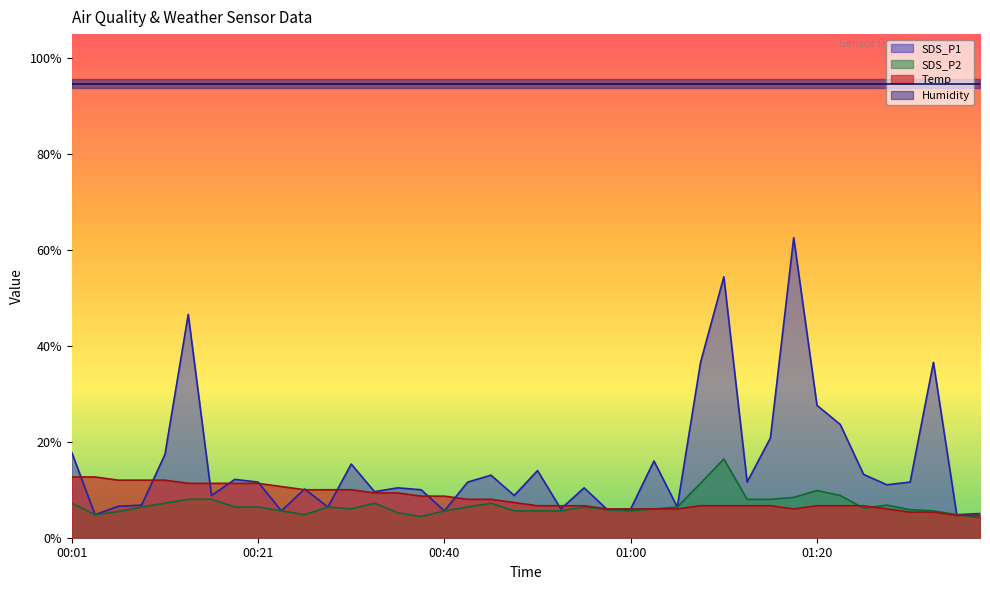

How many times do Temp and SDS_P1 cross each other?

14